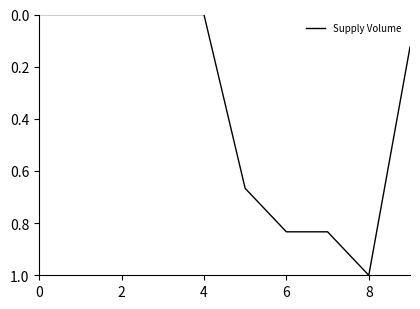

What is the difference between the maximum and minimum values?

1.0